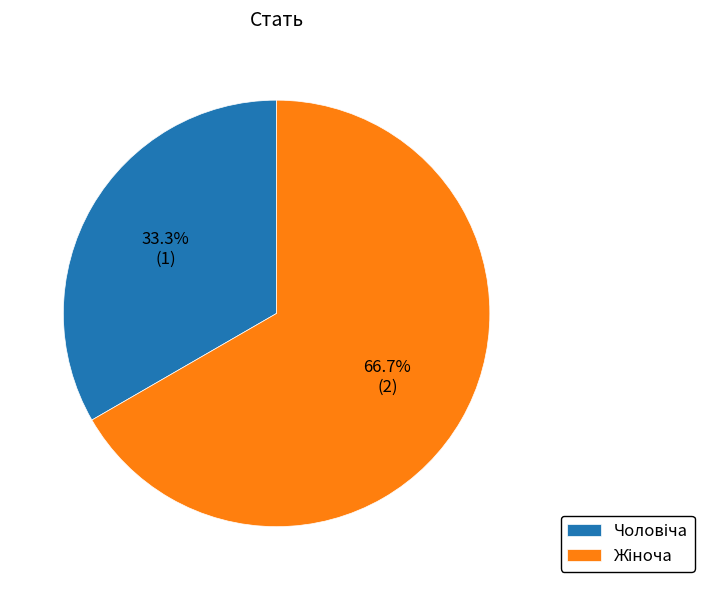

Does any single category account for the majority?

Yes